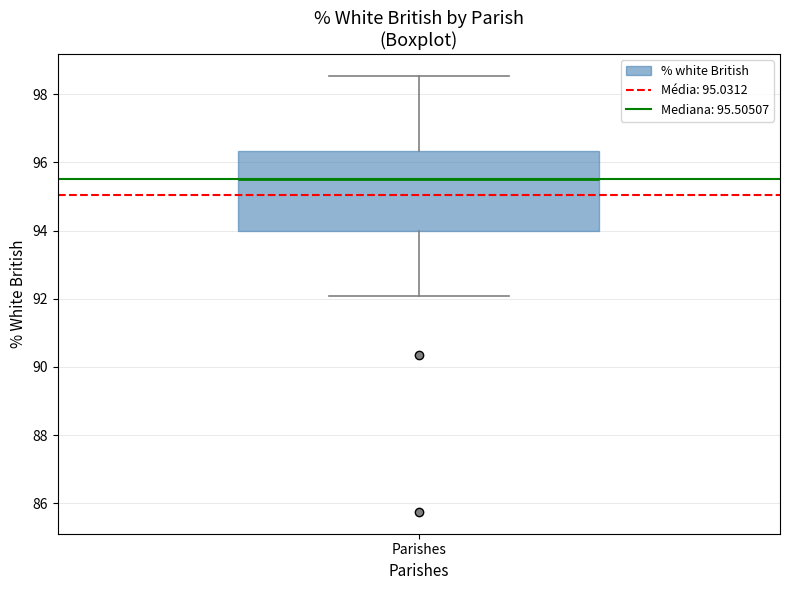

Transcribe this box plot: give where the median line is, the range the box spans, and where the two whiskers end, as read against the y-axis. The values are not printed on the chart, so give them approximately, as read against the axis.

median 95.6, box 94.0 to 96.4, whiskers 92.0 to 98.6